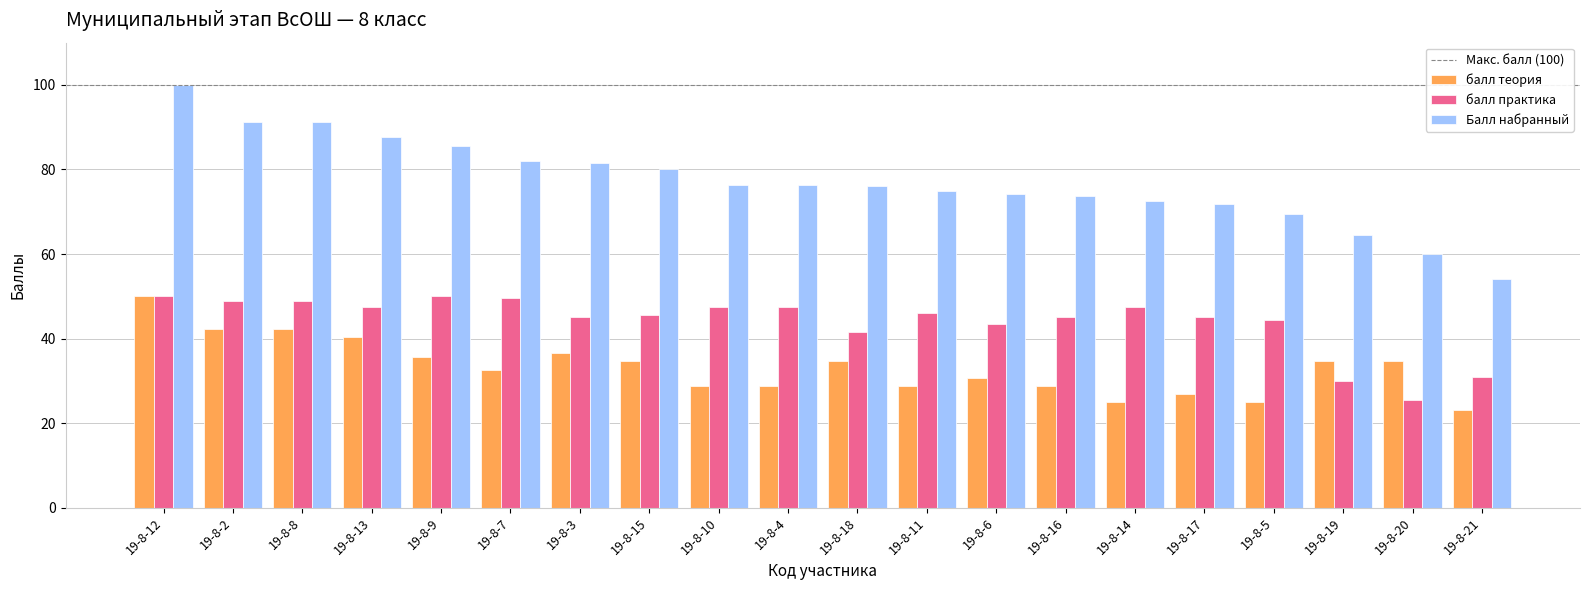

Which label corresponds to the smallest value in the chart?

19-8-21